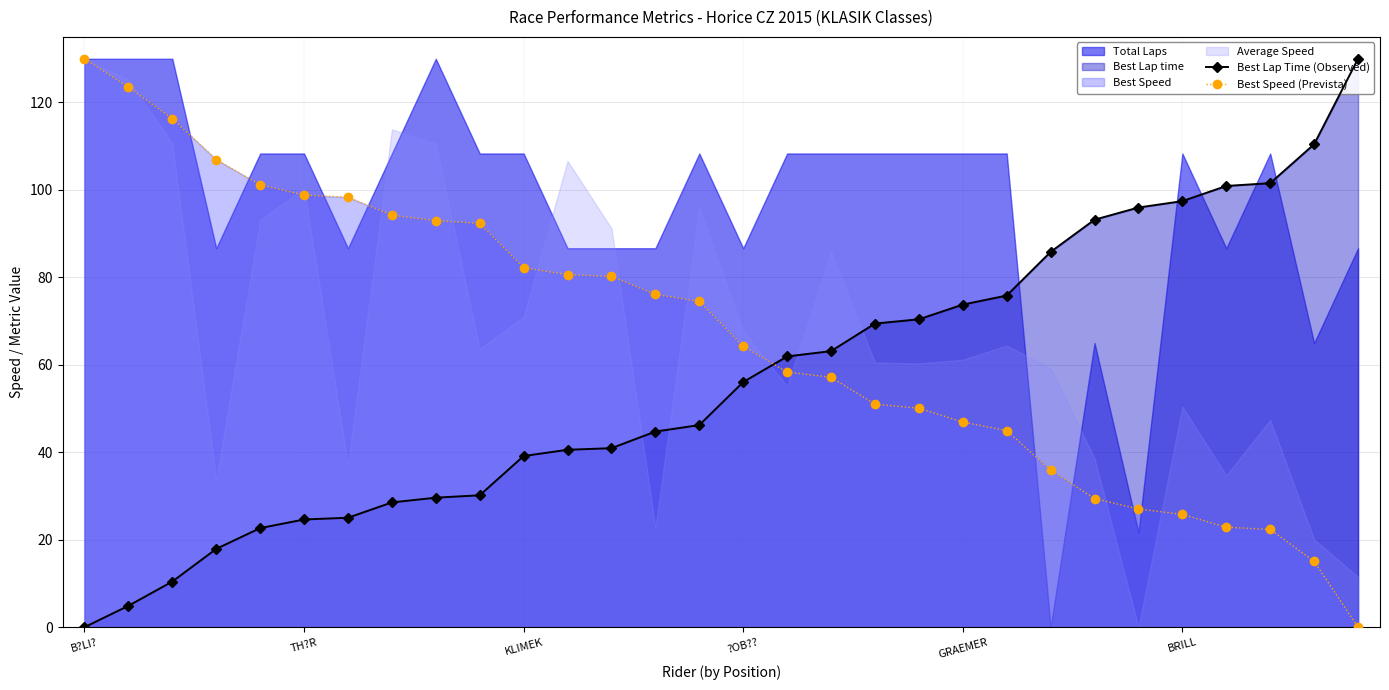

How many data points in Best Lap Time (Observed) are above 56?

15